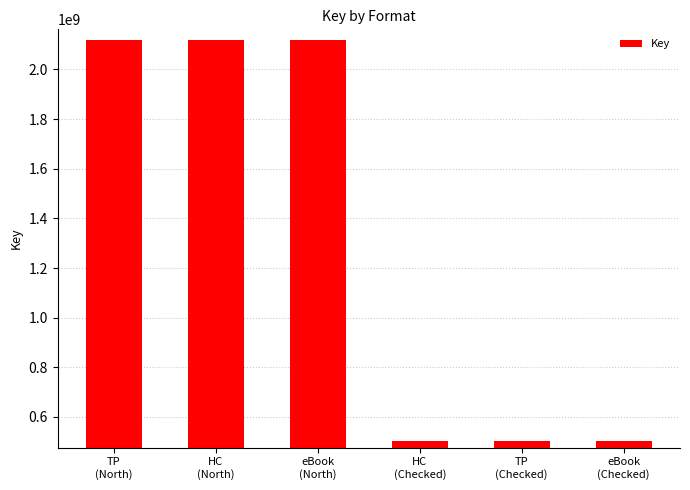

What is the smallest value displayed?

501434697